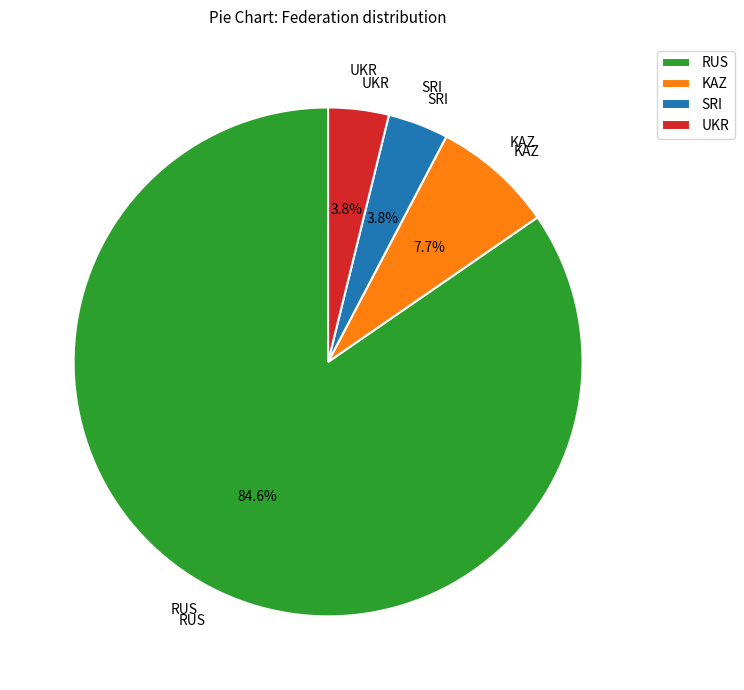

Is the sum of KAZ and UKR greater than half?

No